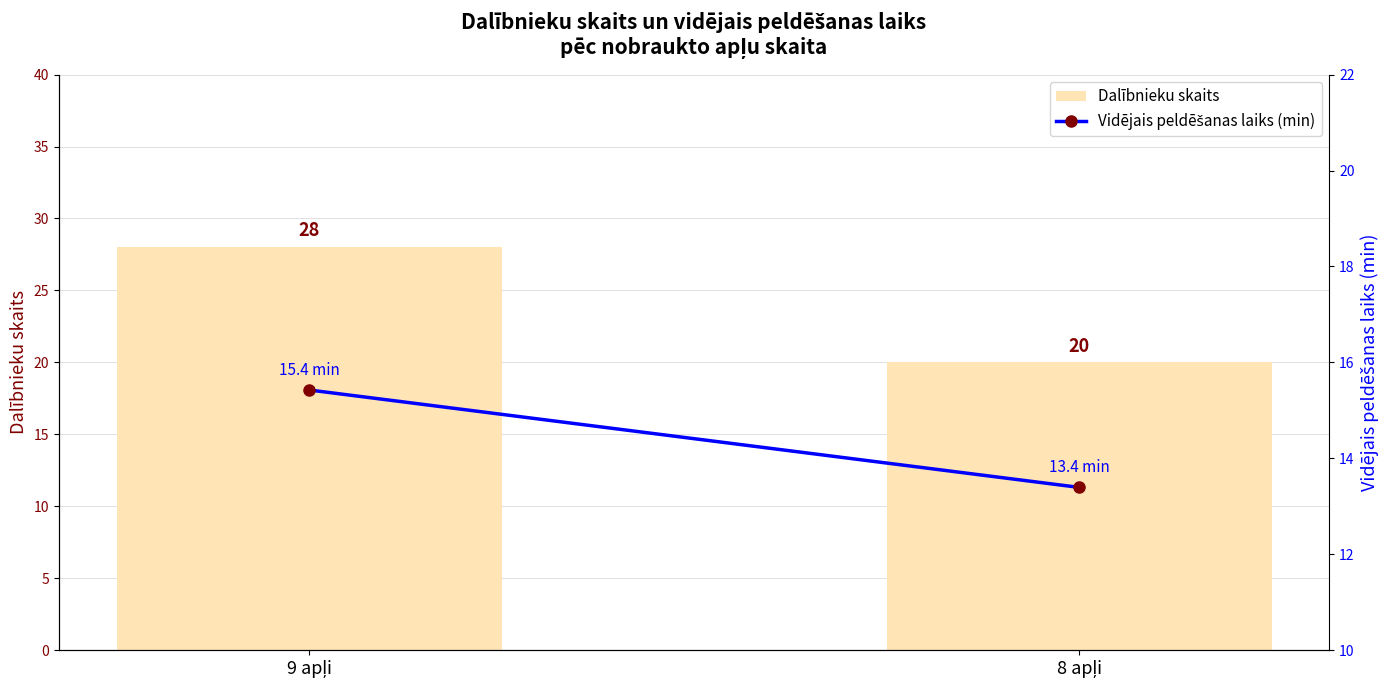

At how many categories does at least one series exceed 27?

1